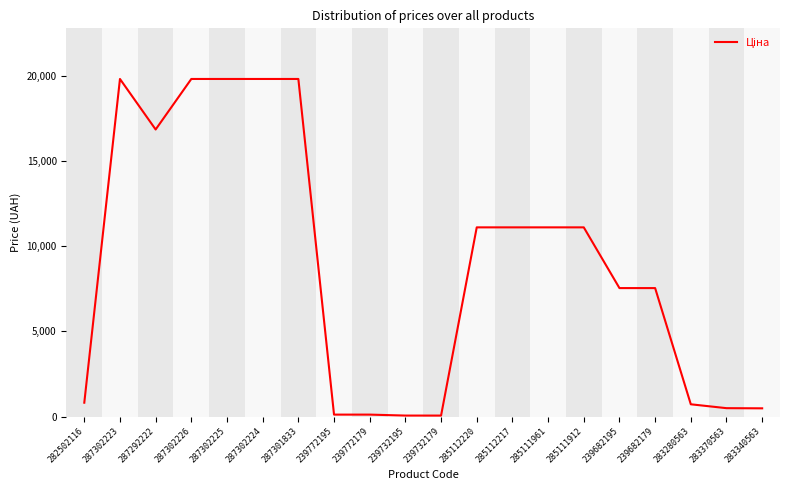

What is the greatest value displayed?

19831.1